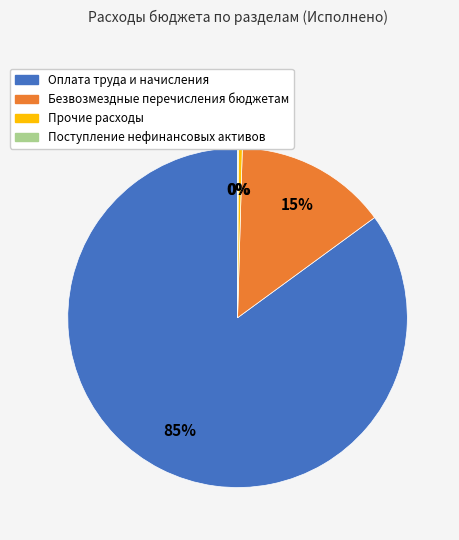

Between Оплата труда и начисления and Прочие расходы, which is larger?

Оплата труда и начисления